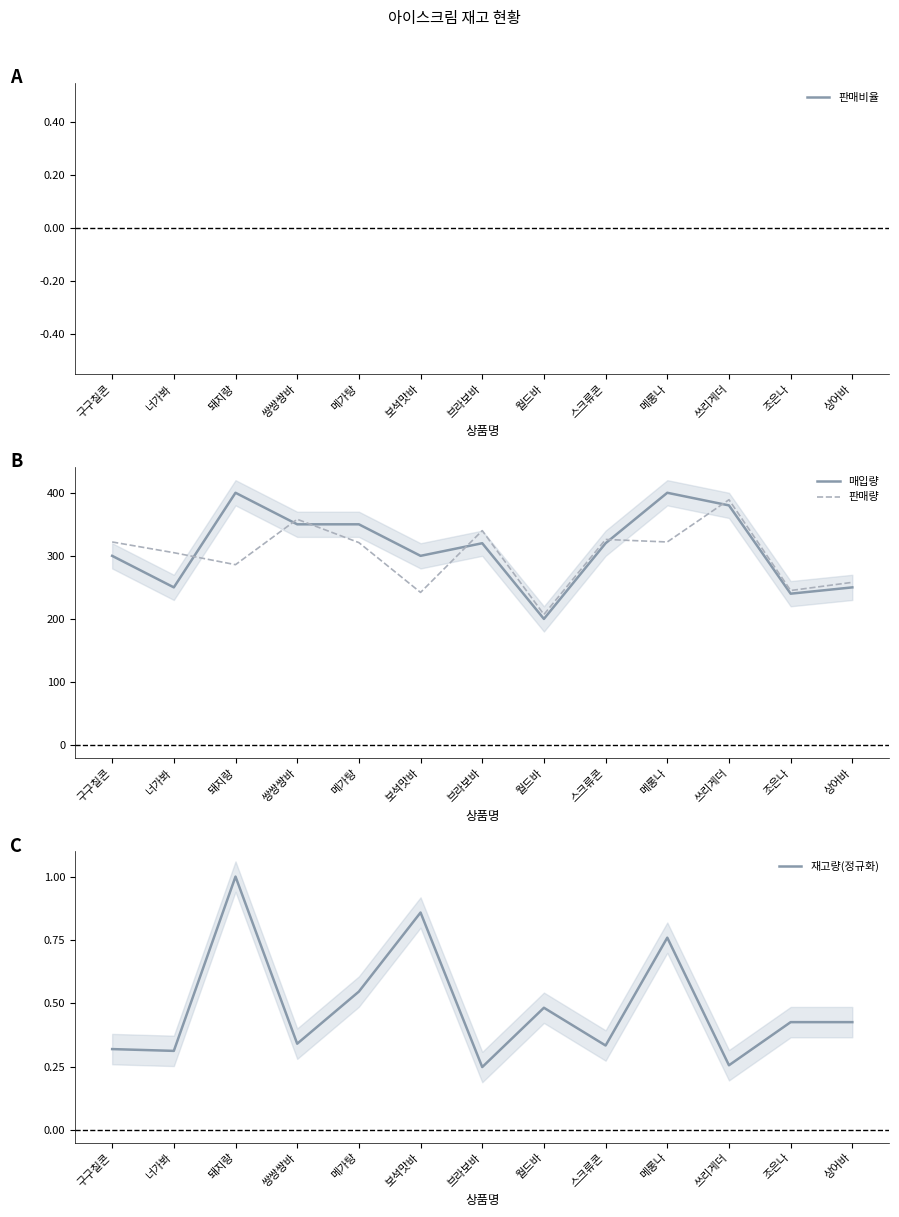

Between 보석맛바 and 월드바, which series saw the biggest shift?

매입량